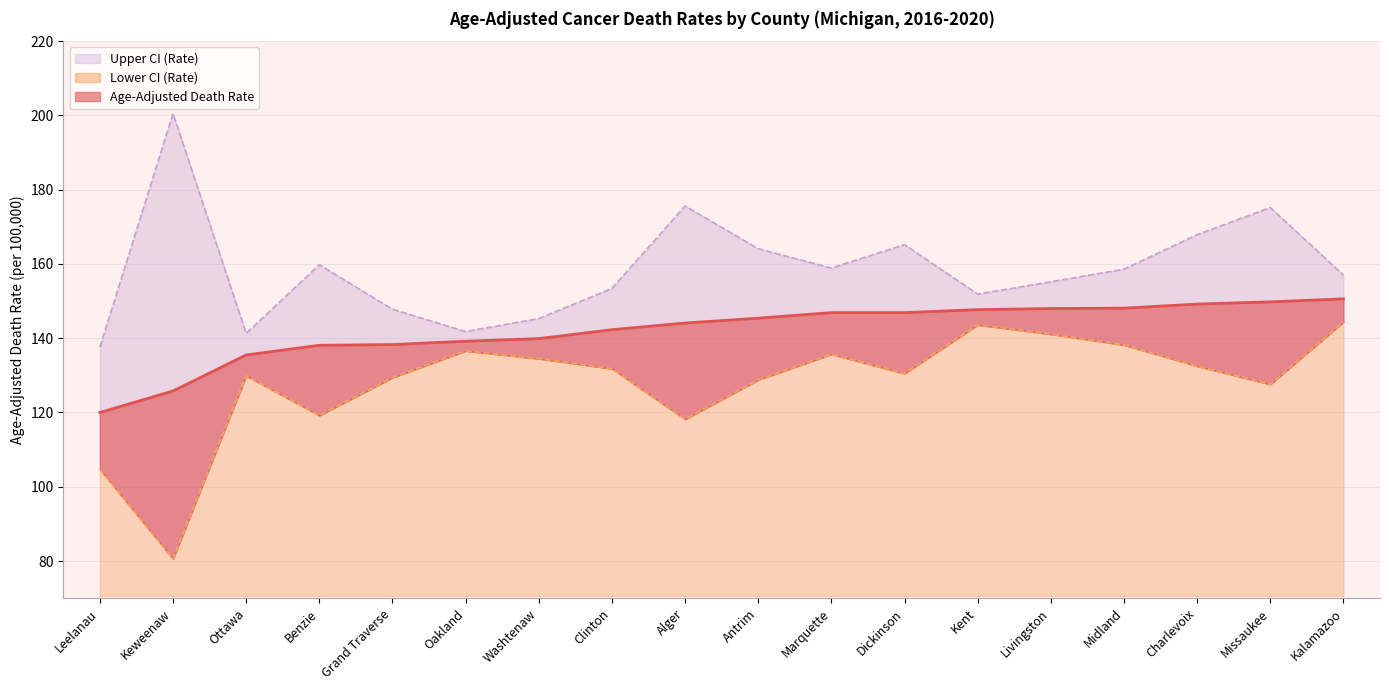

List the series in order of their overall mean, highest first.

Upper CI (Rate), Age-Adjusted Death Rate, Lower CI (Rate)